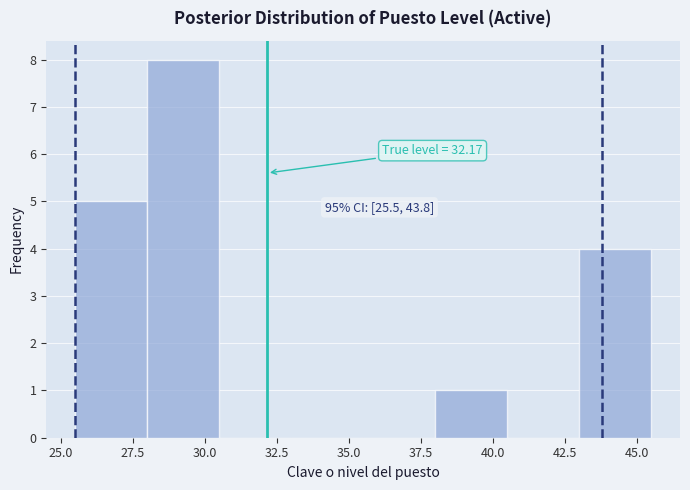

Over which range of the x-axis is the bar tallest?

28.0 to 30.5